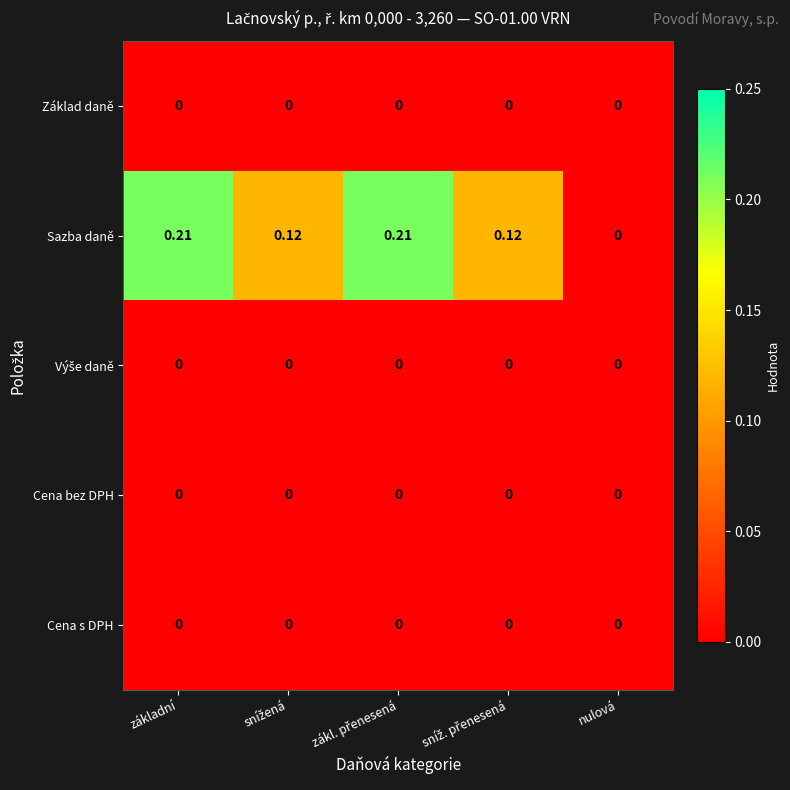

Count the number of data series in this chart.

5